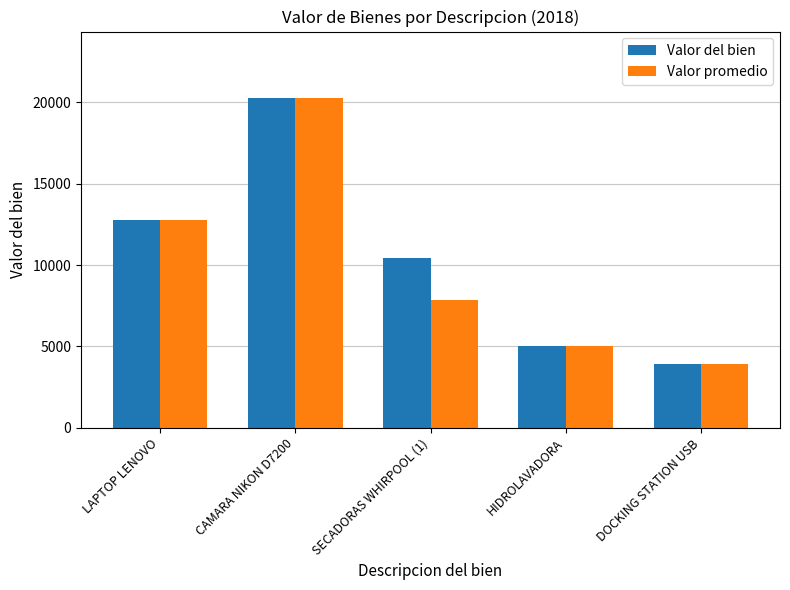

Read the Valor del bien value at CAMARA NIKON D7200, to the nearest 10.

20300